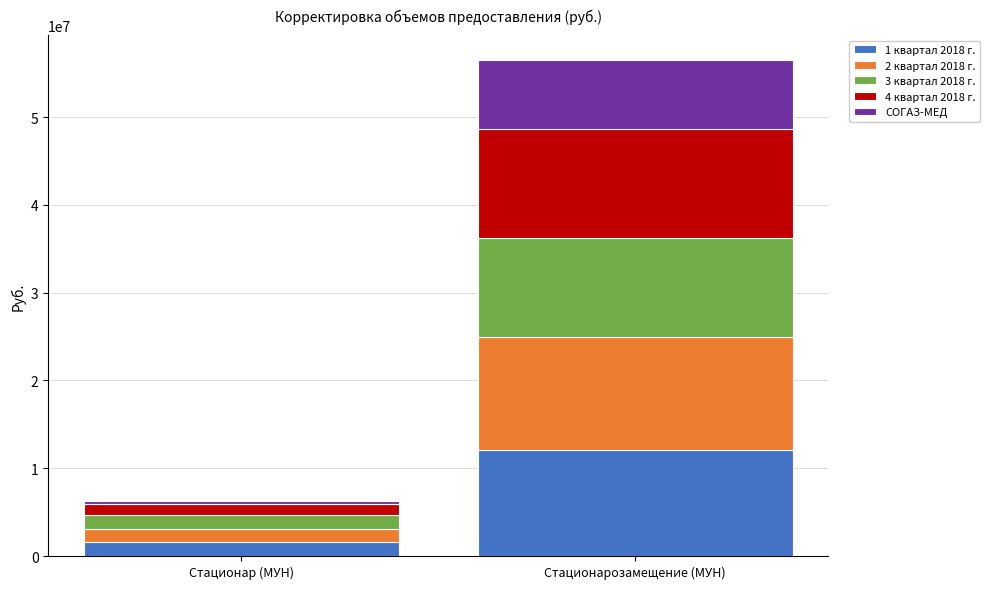

At which label does 1 квартал 2018 г. reach its peak?

Стационарозамещение (МУН)